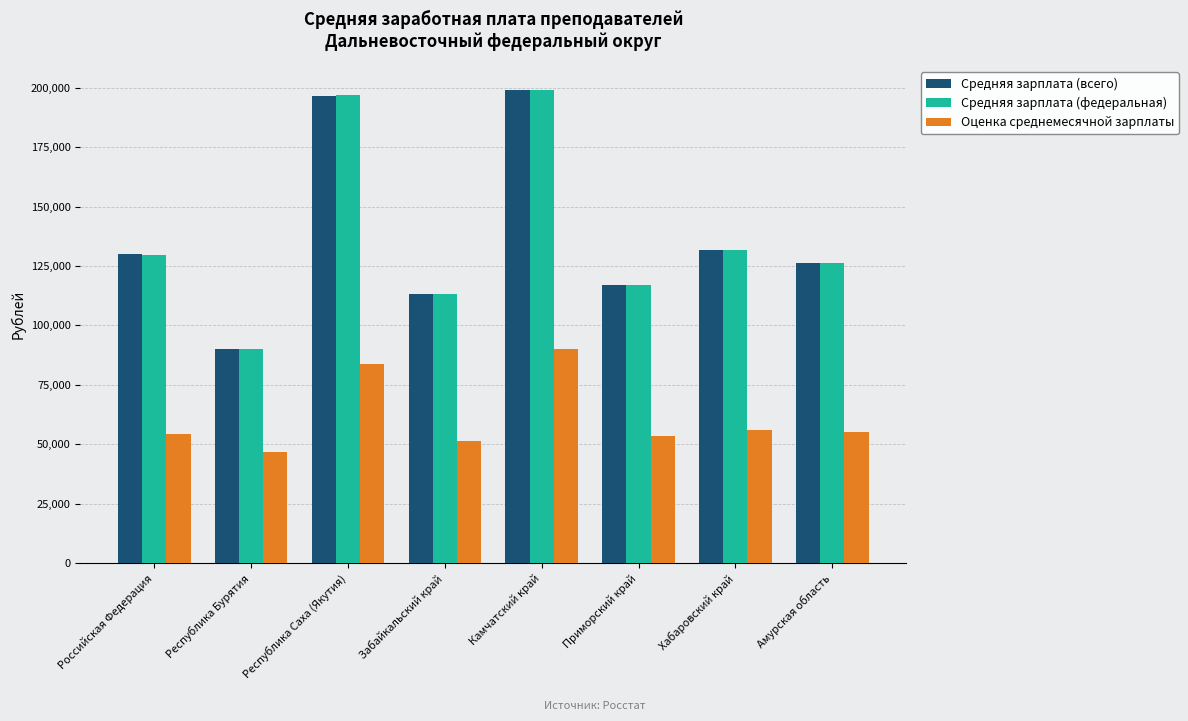

What are all the series names shown in the legend?

Средняя зарплата (всего), Средняя зарплата (федеральная), Оценка среднемесячной зарплаты